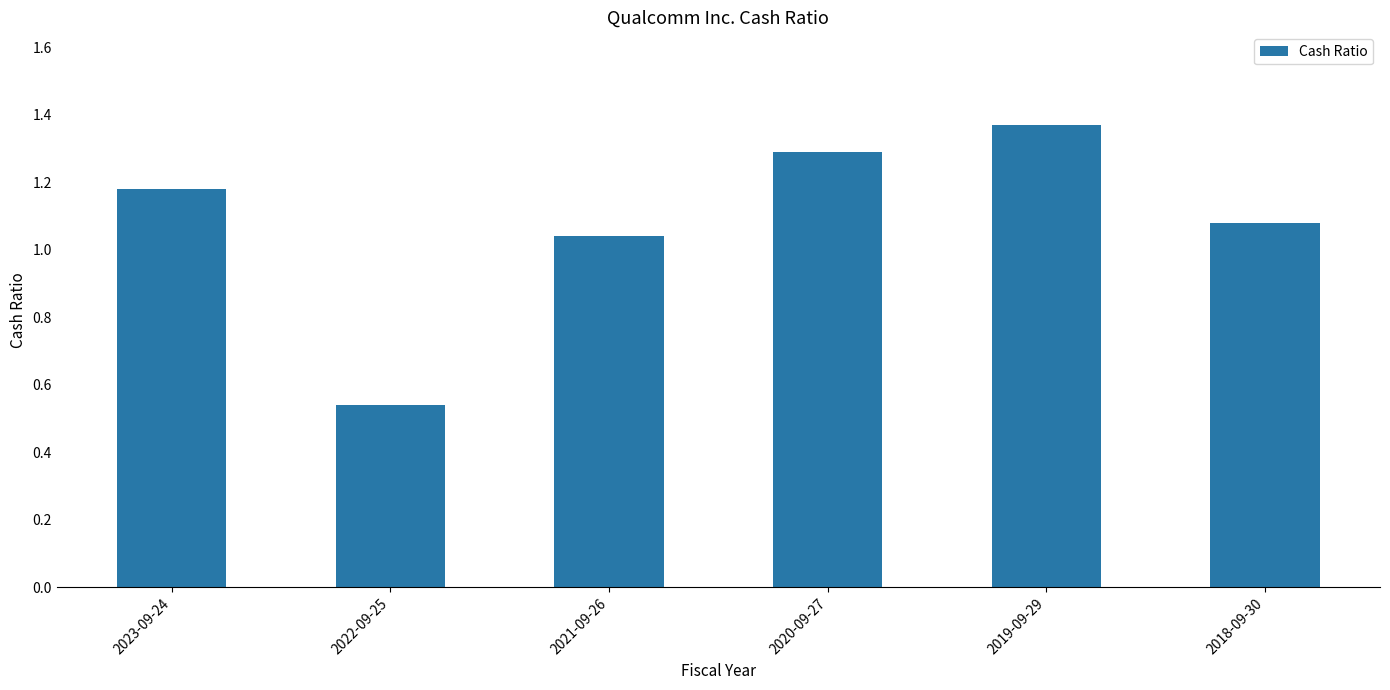

What is the label of the 3rd bar from the left?

2021-09-26